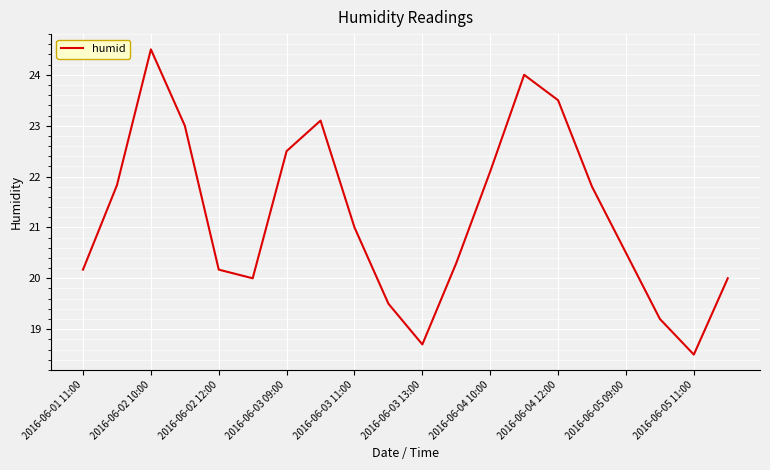

What is the smallest value displayed?

18.5